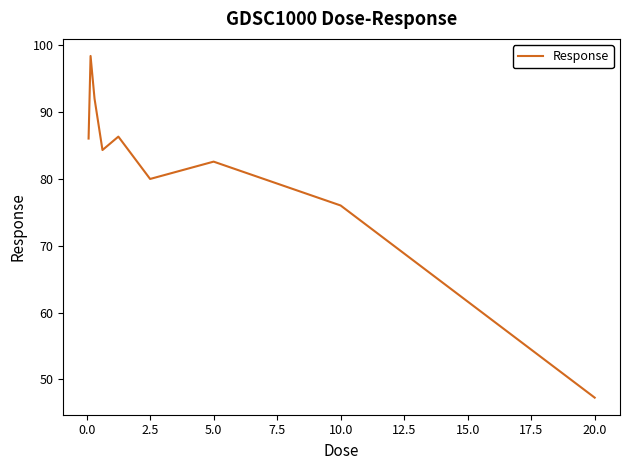

What is the difference between the maximum and minimum values?

51.1